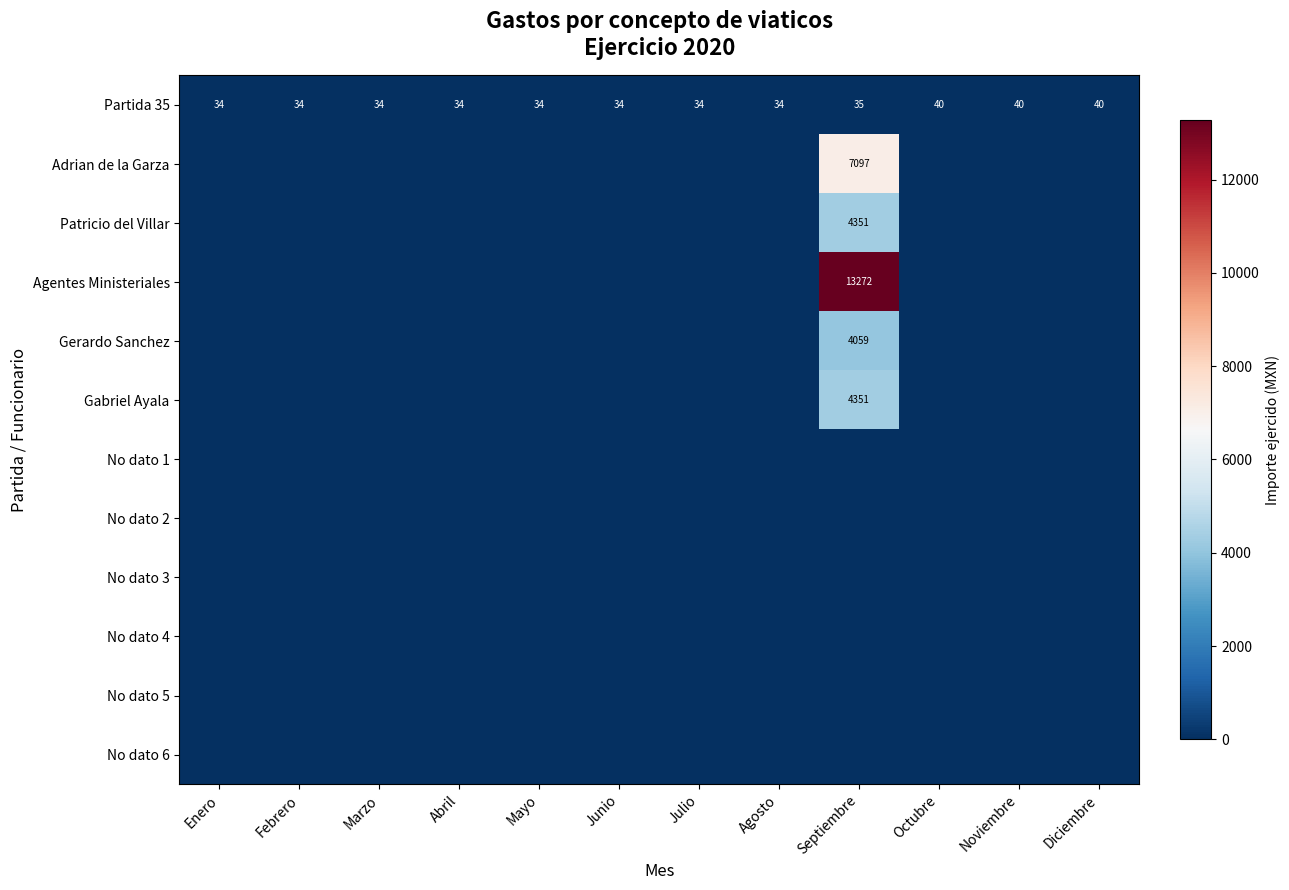

The value of Partida 35 at Diciembre is 12. True or false?

False